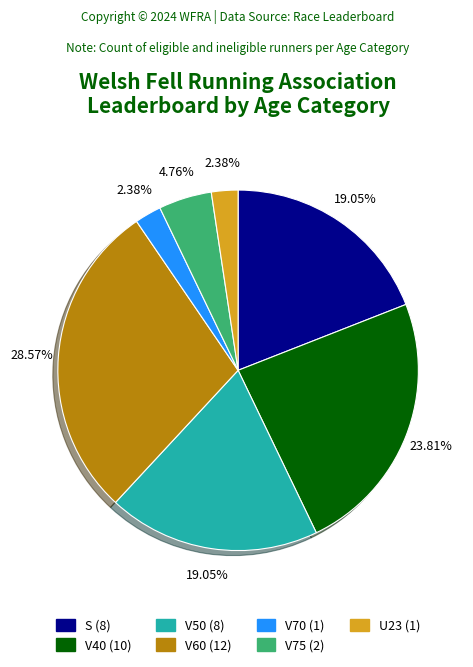

Does V75 account for over 50% of the chart?

No